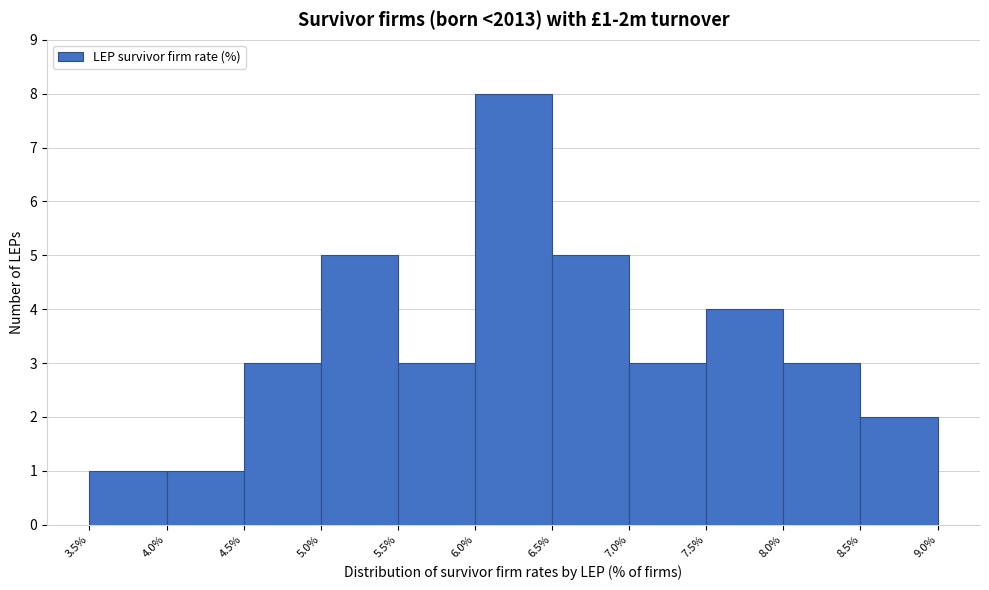

Over which range of the x-axis is the bar tallest?

6.0% to 6.5%